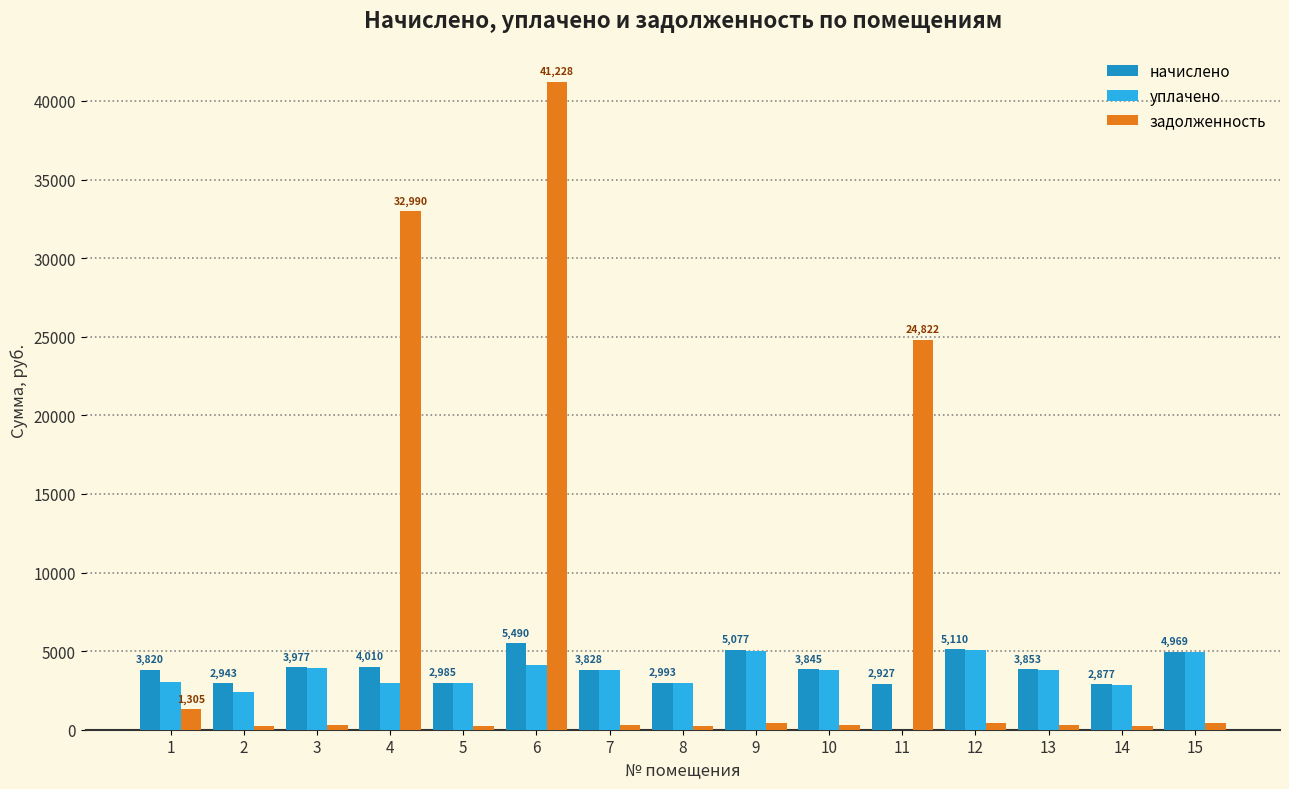

What is the maximum value for уплачено?

5058.9